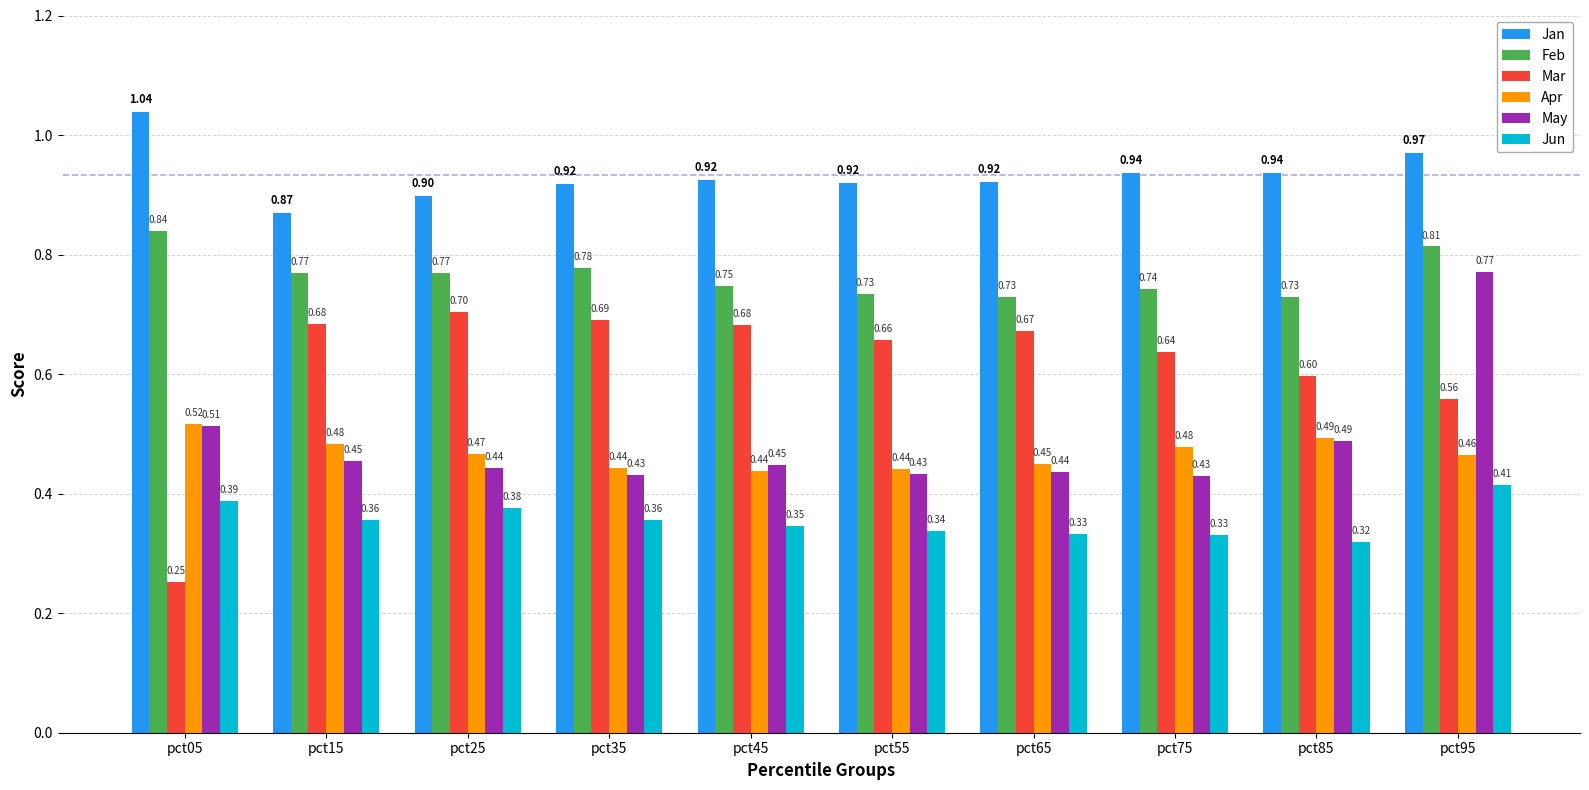

What is the sum of all May values?

4.8